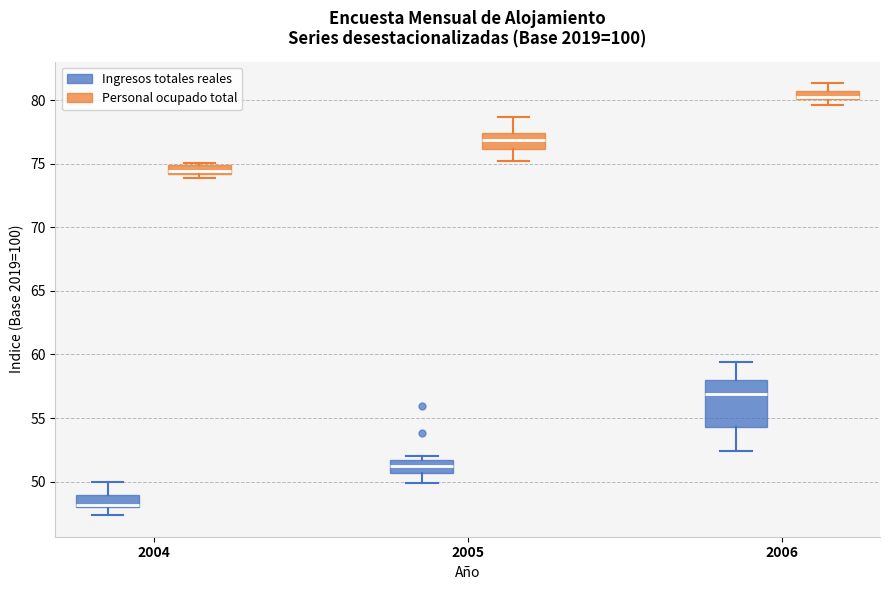

Which box has the highest median line?

2006 (Personal ocupado total)